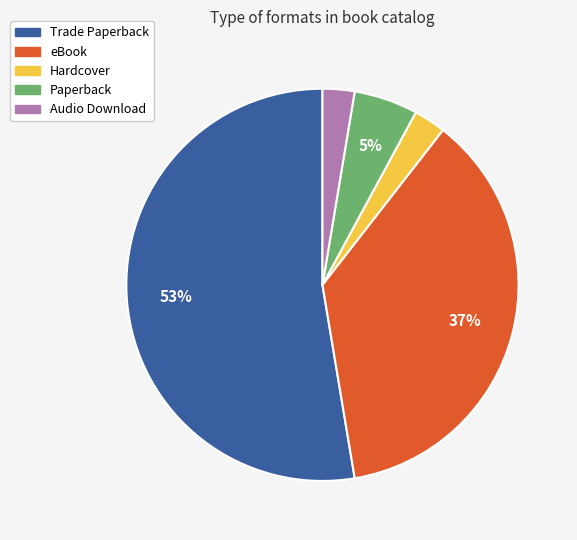

To the nearest percent, what is the average slice percentage?

20%